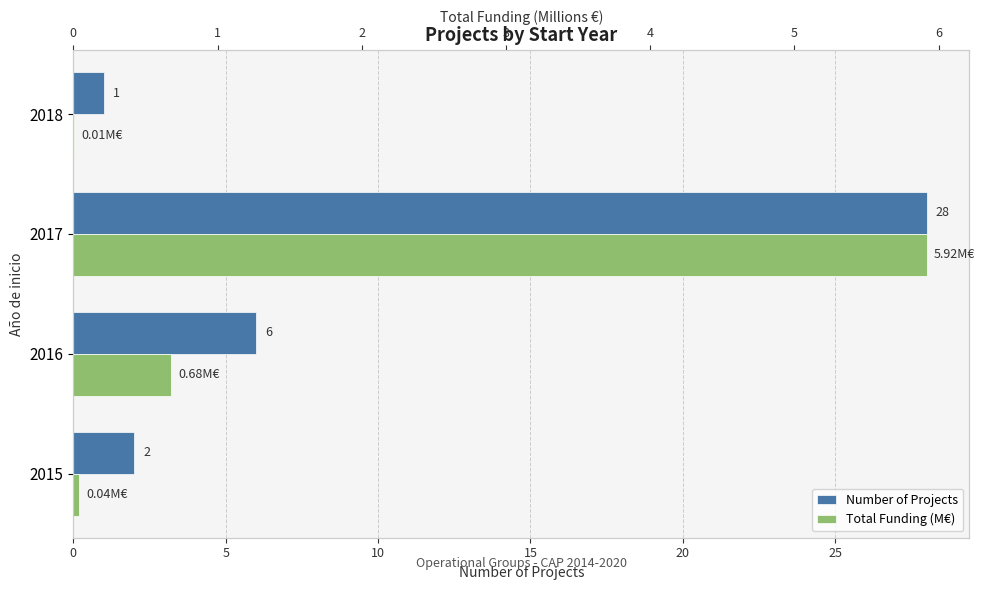

True or false: Total Funding (M€) has a value of 9.6 at 2017.

False